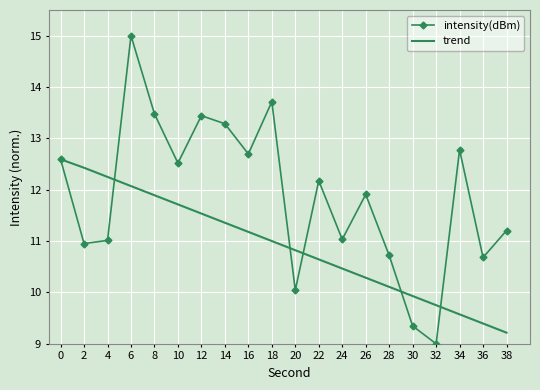

What are all the series names shown in the legend?

intensity(dBm), trend